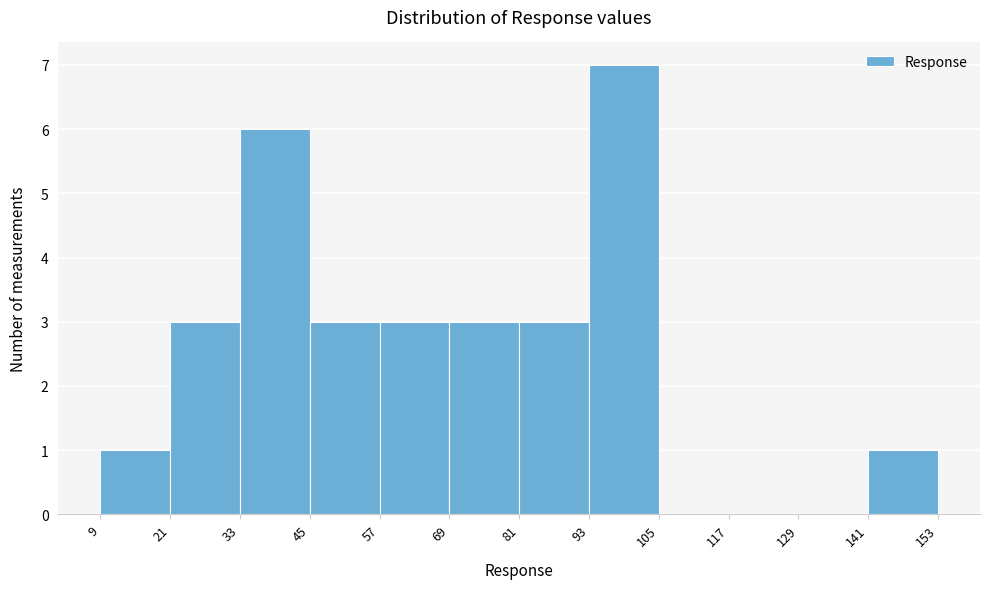

Reading left to right, transcribe this chart: for each bar, give the range it covers on the x-axis and its height. The values are not printed on the chart, so give them approximately, as read against the axis.

9 to 21: 1
21 to 33: 3
33 to 45: 6
45 to 57: 3
57 to 69: 3
69 to 81: 3
81 to 93: 3
93 to 105: 7
105 to 117: 0
117 to 129: 0
129 to 141: 0
141 to 153: 1